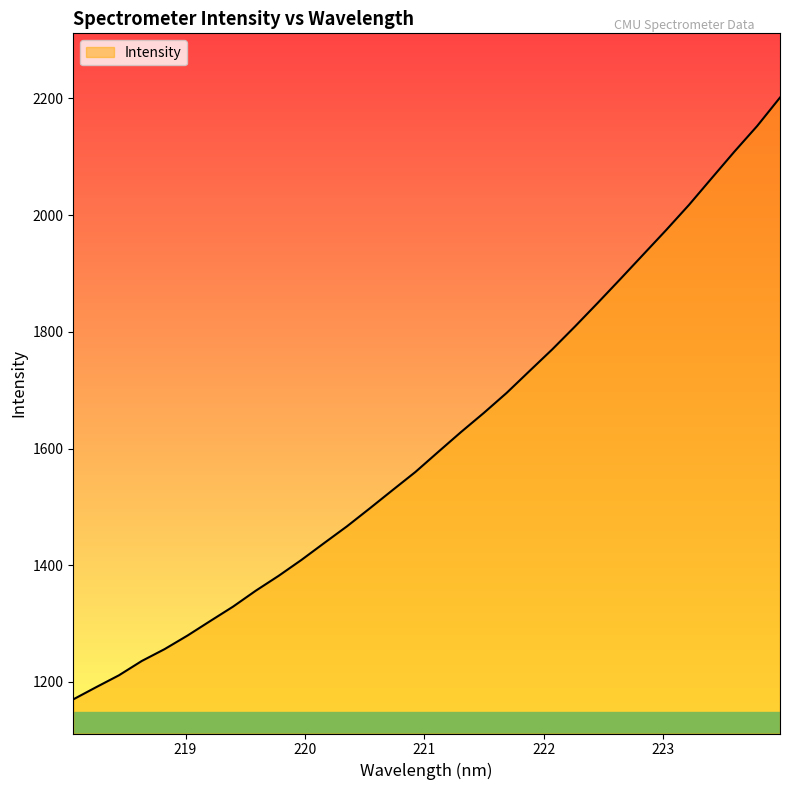

Does the chart display data point markers on the line(s)?

No